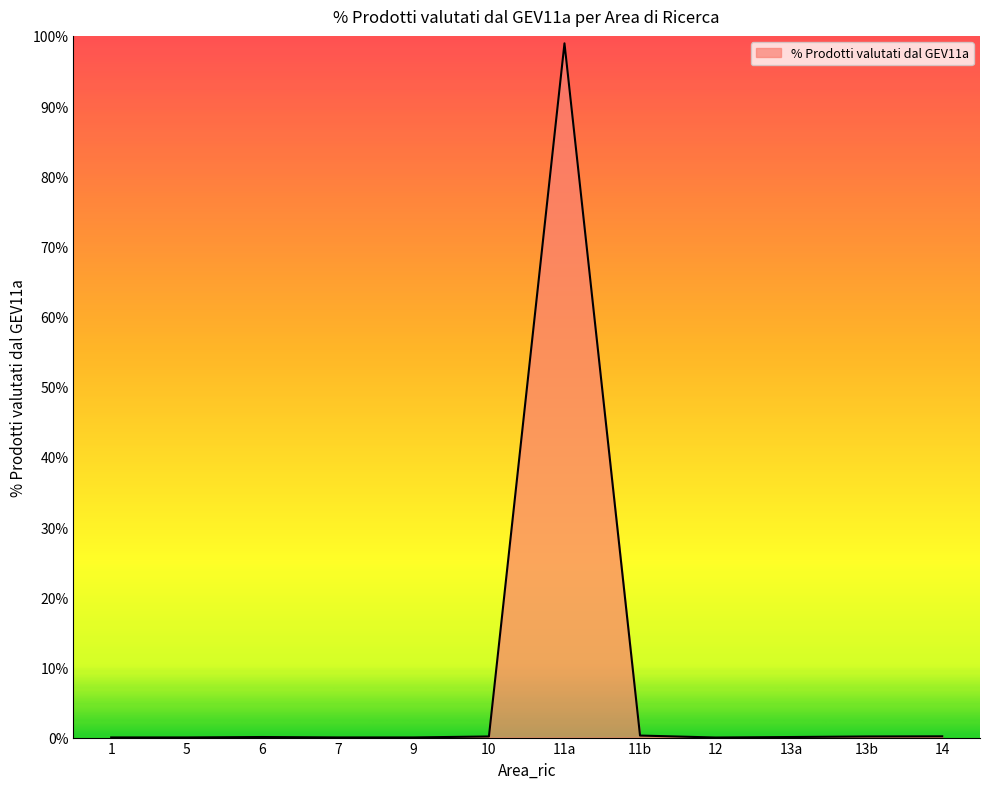

The chart shows a value of 0.0 at 5. True or false?

True